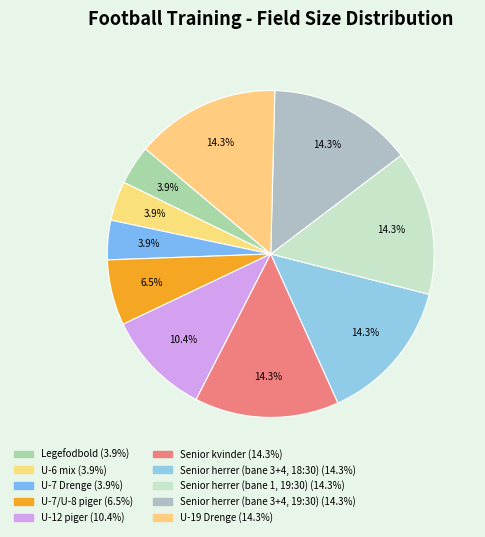

The Senior kvinder slice represents 14% of the pie. True or false?

True